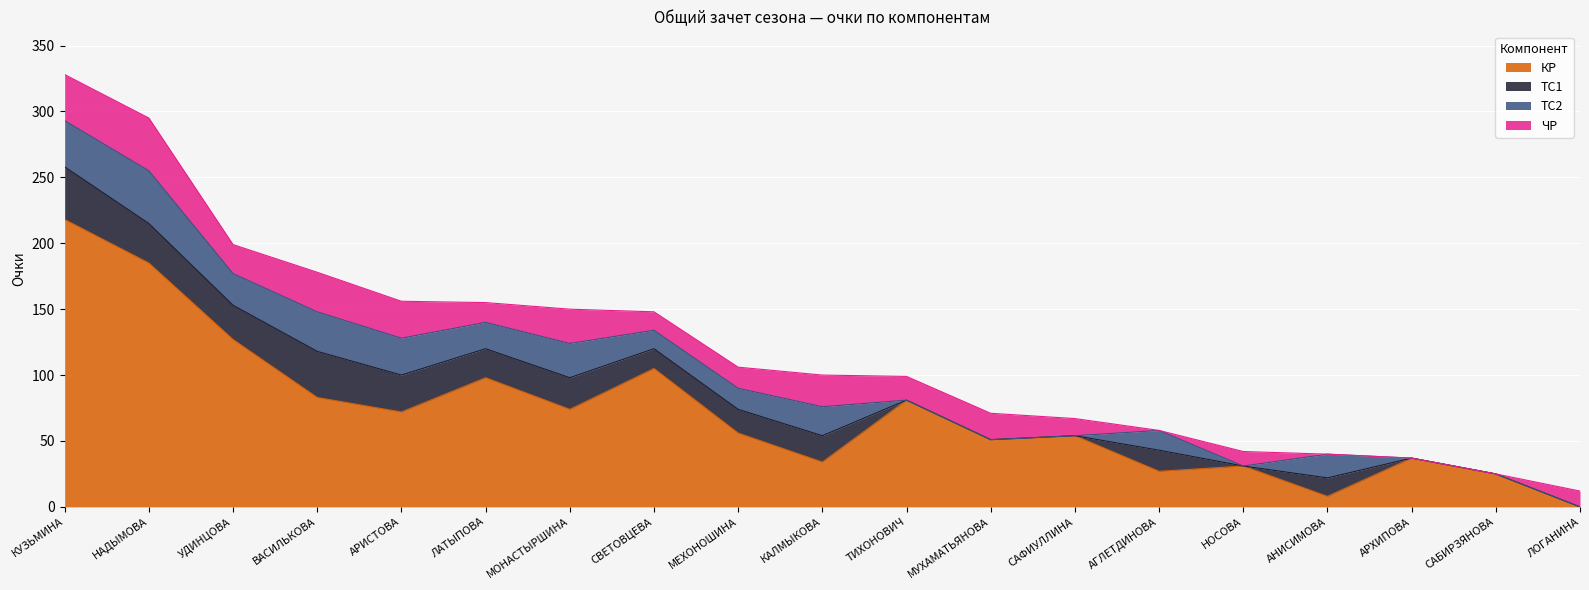

Is the value of ТС1 at КУЗЬМИНА greater than the value of ТС2 at АГЛЕТДИНОВА?

Yes